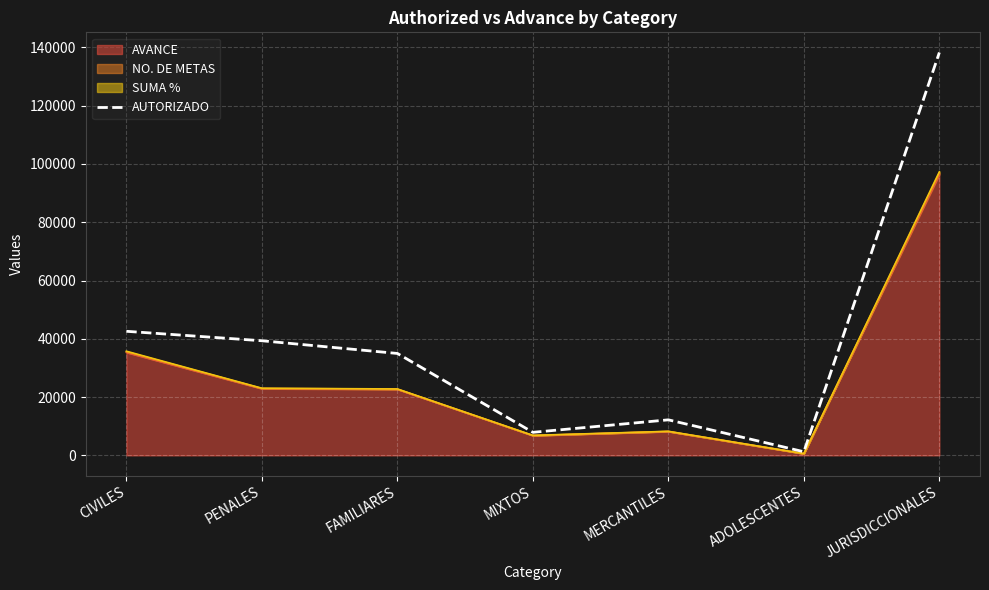

What position from the left is MERCANTILES?

5